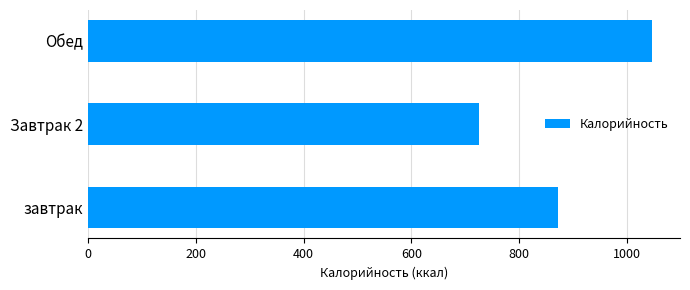

What is the average value?

881